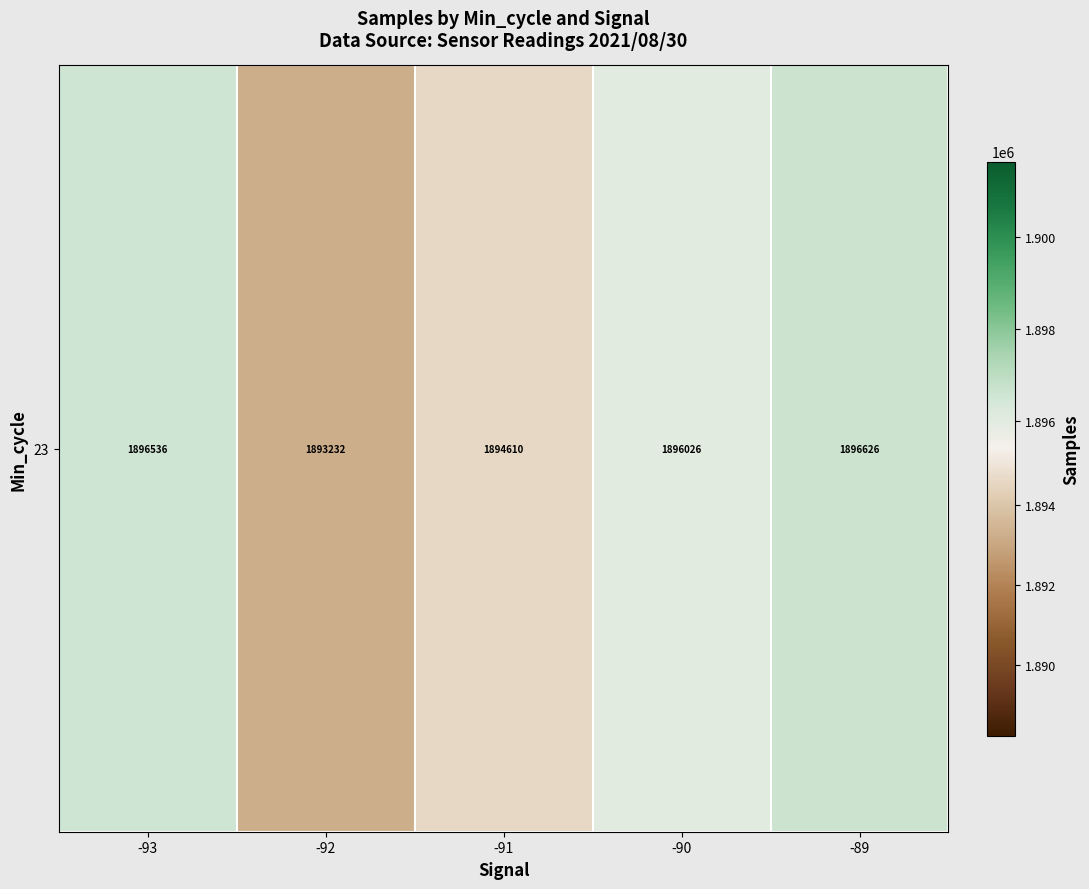

The chart shows a value of 493260.0 at -91. True or false?

False